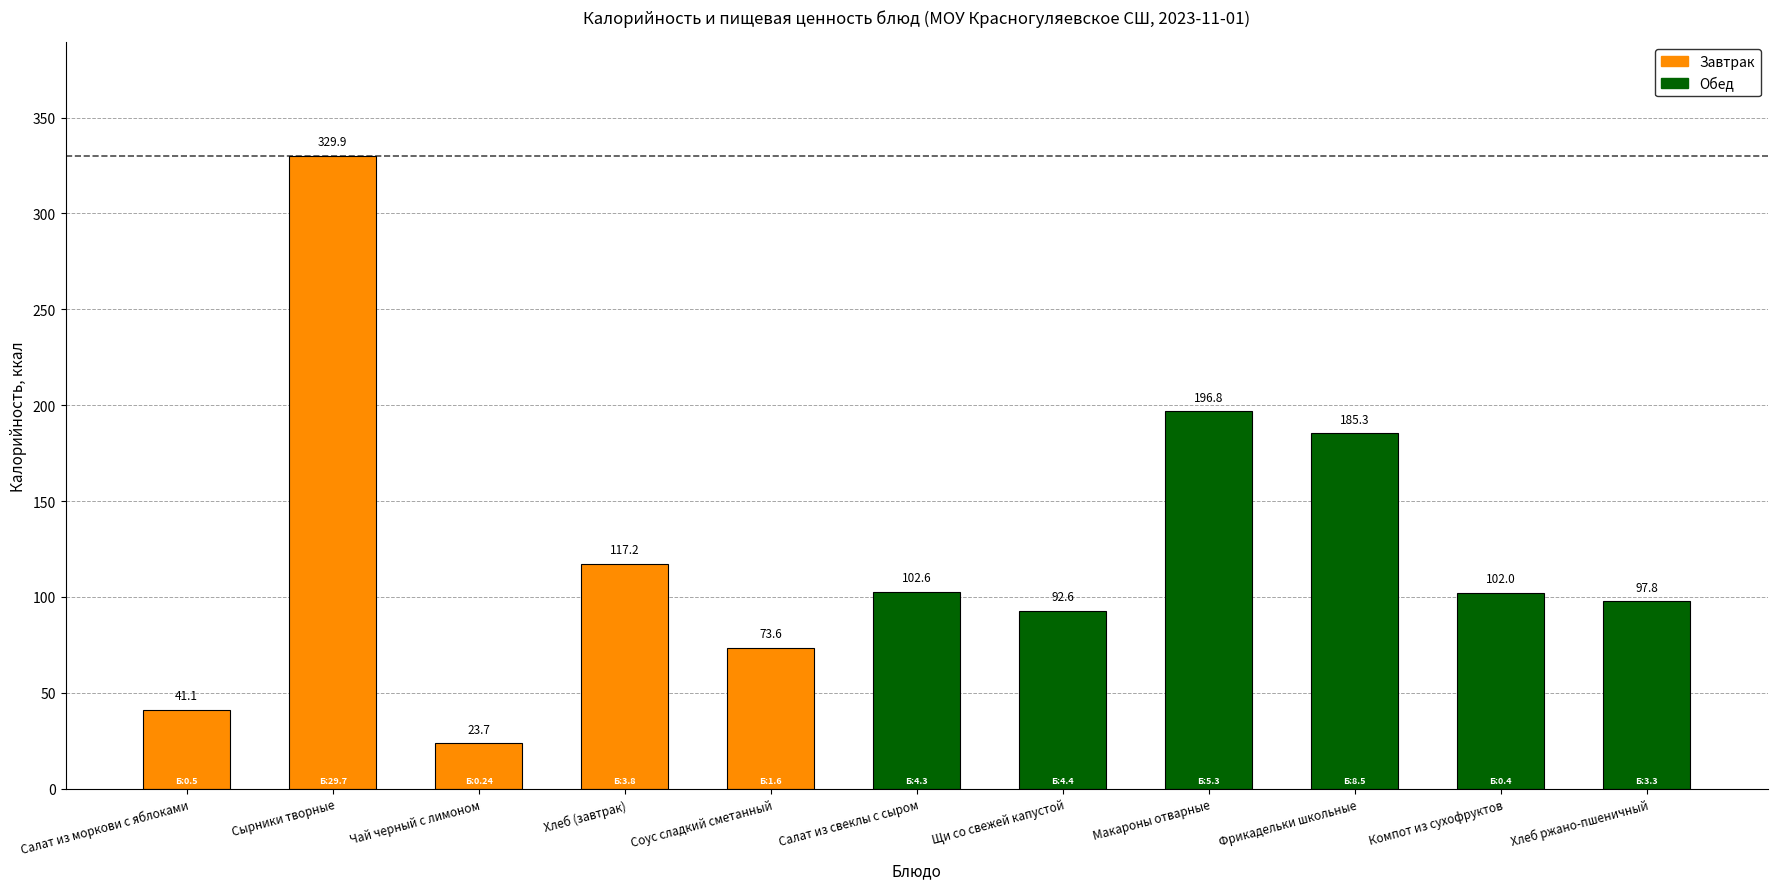

How many data points does each series have?

11